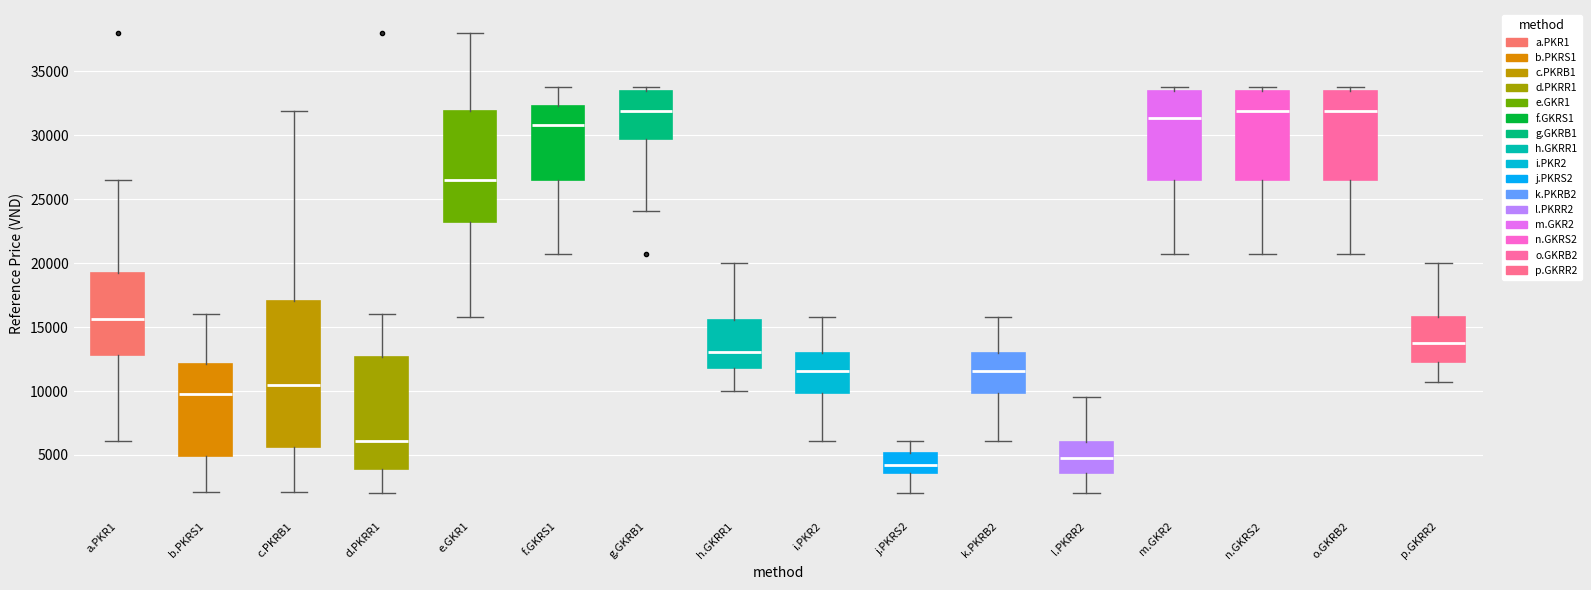

Reading left to right, transcribe this box plot: for each box, give where its median line is, the range the box spans, and where its two whiskers end, as read against the y-axis. The values are not printed on the chart, so give them approximately, as read against the axis.

a.PKR1: median 15500, box 13000 to 19500, whiskers 6000 to 26500
b.PKRS1: median 10000, box 5000 to 12000, whiskers 2000 to 16000
c.PKRB1: median 10500, box 5500 to 17000, whiskers 2000 to 32000
d.PKRR1: median 6000, box 4000 to 12500, whiskers 2000 to 16000
e.GKR1: median 26500, box 23500 to 32000, whiskers 16000 to 38000
f.GKRS1: median 31000, box 26500 to 32500, whiskers 20500 to 34000
g.GKRB1: median 32000, box 29500 to 33500, whiskers 24000 to 34000
h.GKRR1: median 13000, box 12000 to 15500, whiskers 10000 to 20000
i.PKR2: median 11500, box 10000 to 13000, whiskers 6000 to 16000
j.PKRS2: median 4500, box 3500 to 5000, whiskers 2000 to 6000
k.PKRB2: median 11500, box 10000 to 13000, whiskers 6000 to 16000
l.PKRR2: median 5000, box 3500 to 6000, whiskers 2000 to 9500
m.GKR2: median 31500, box 26500 to 33500, whiskers 20500 to 34000
n.GKRS2: median 32000, box 26500 to 33500, whiskers 20500 to 34000
o.GKRB2: median 32000, box 26500 to 33500, whiskers 20500 to 34000
p.GKRR2: median 14000, box 12500 to 16000, whiskers 10500 to 20000